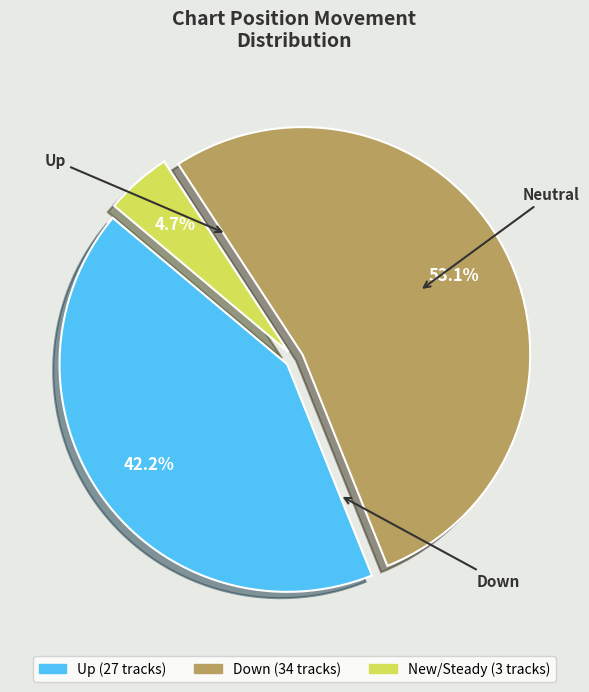

Is there any slice that represents more than half of the pie?

Yes